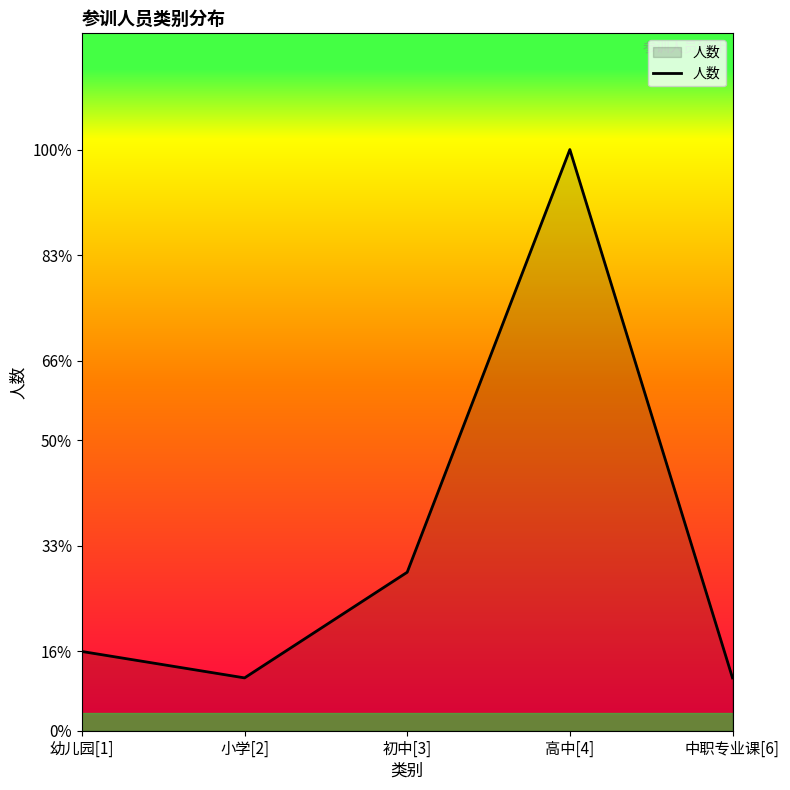

What is the difference between the second highest and second lowest values?

4